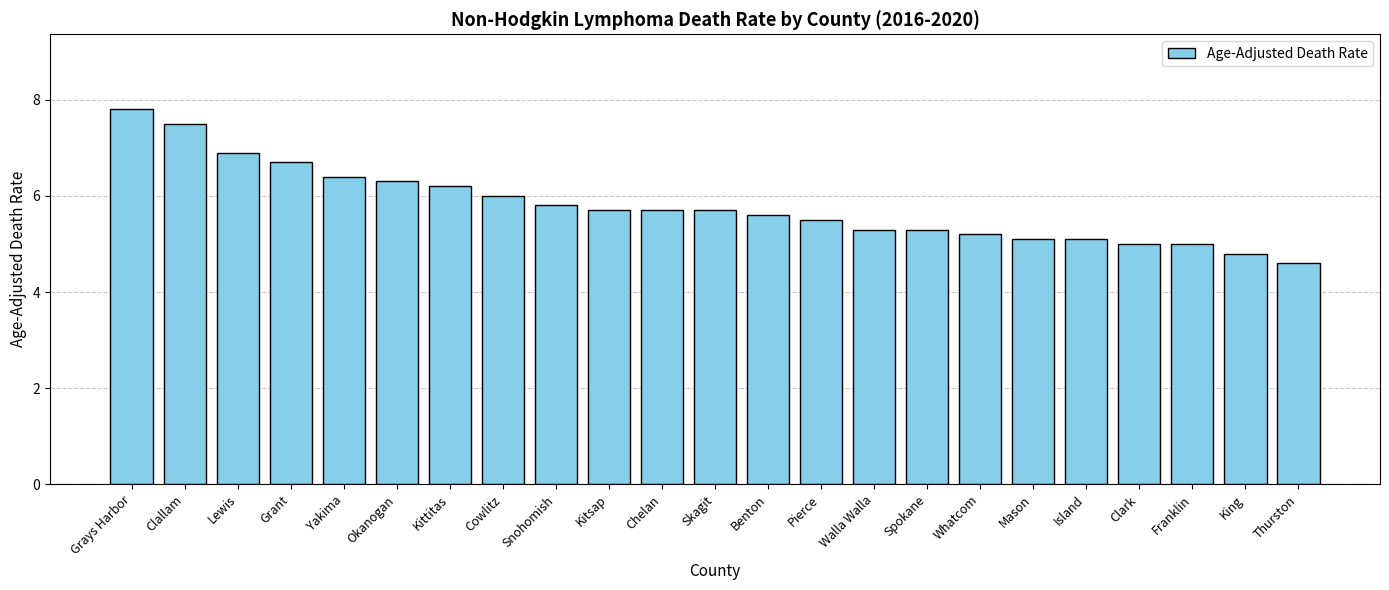

What is the sum of all values?

133.2